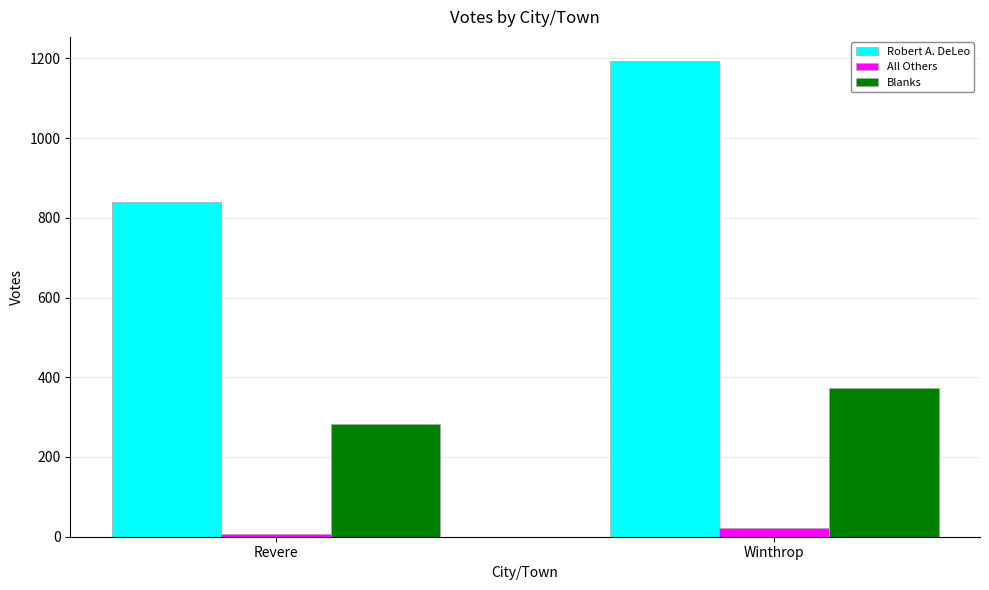

What is the maximum value for All Others?

23